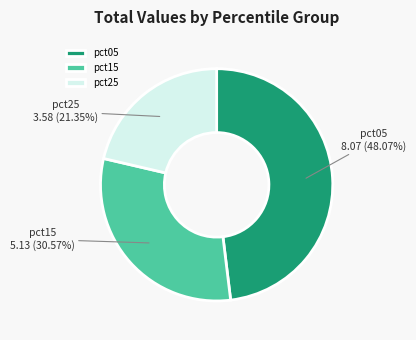

Rank the categories by value from highest to lowest.

pct05, pct15, pct25